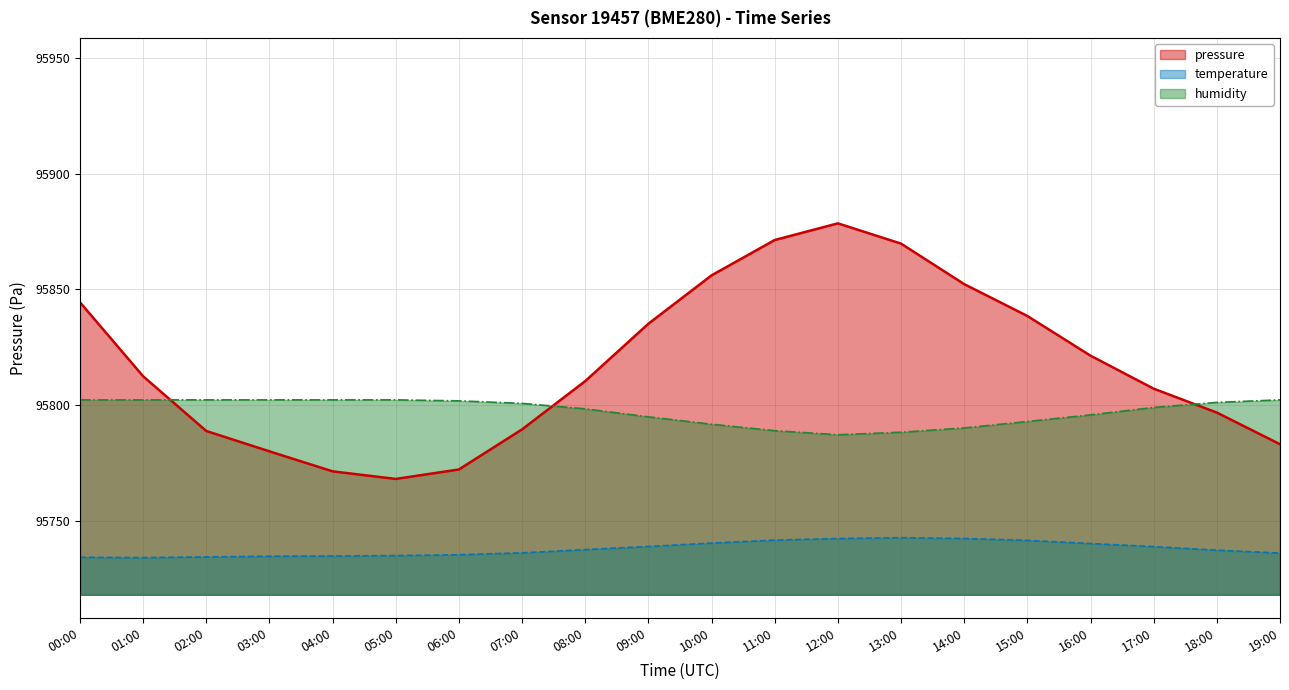

At which label does humidity reach its minimum?

12:00